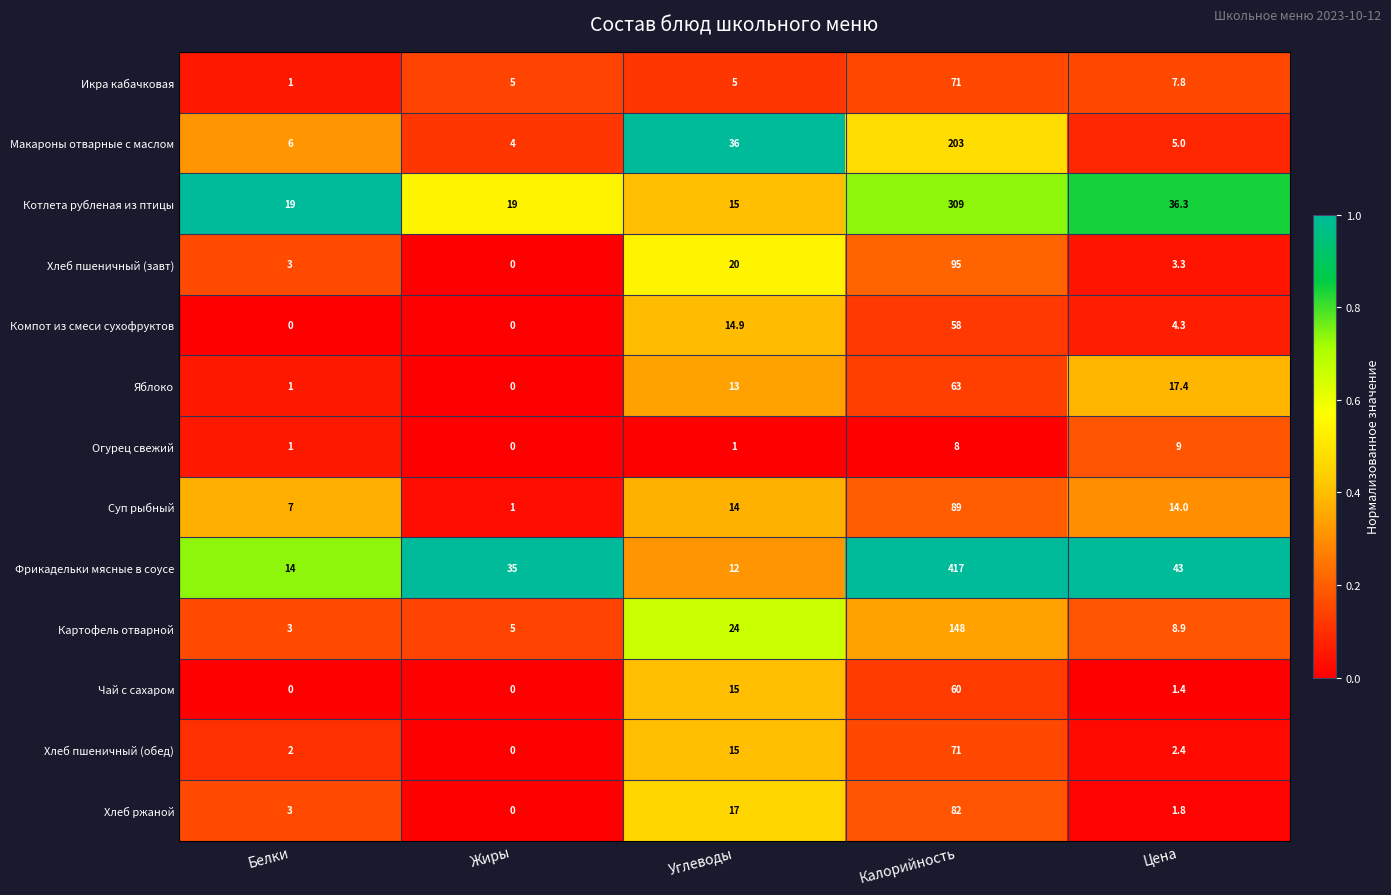

How many categories are shown in the chart?

5